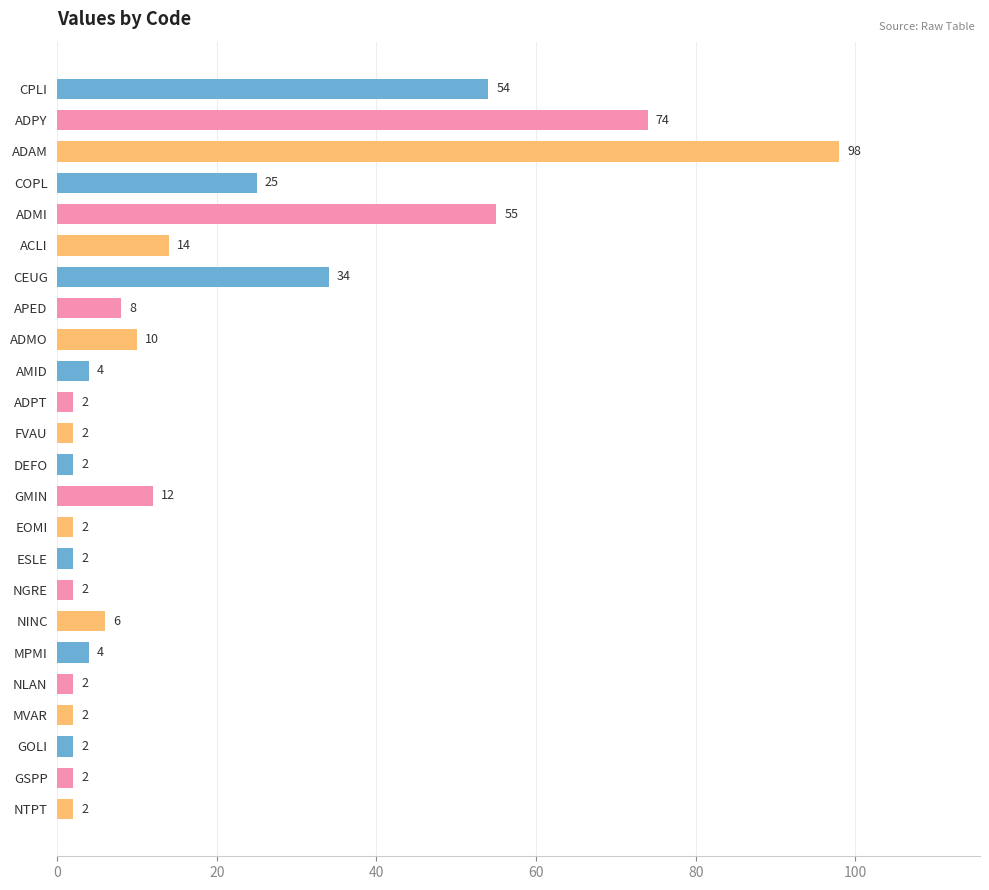

What is the greatest value displayed?

98